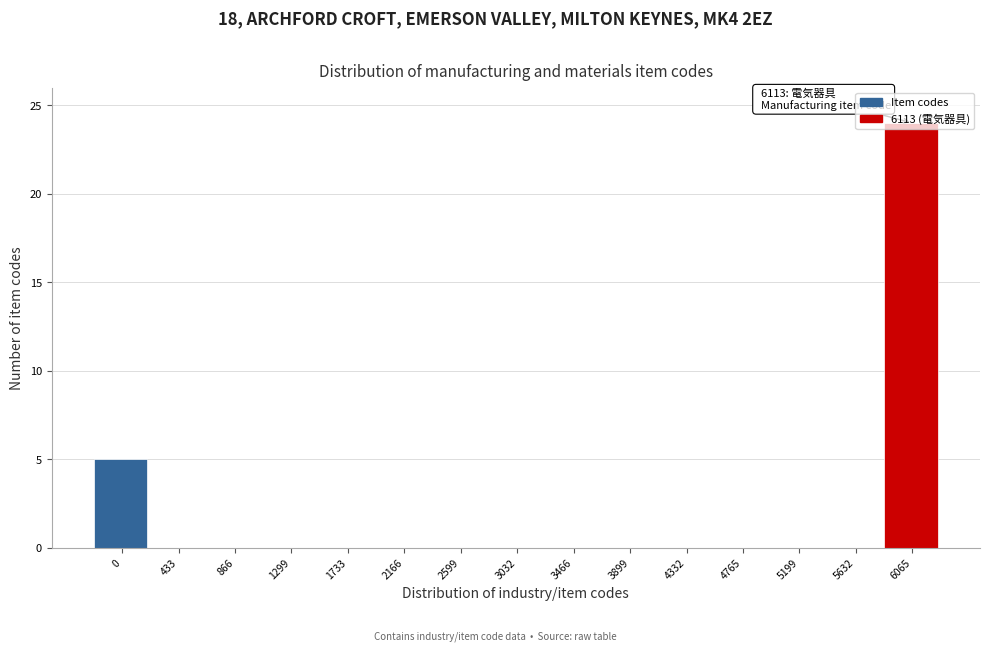

At which category does the chart reach its peak across all series?

6065